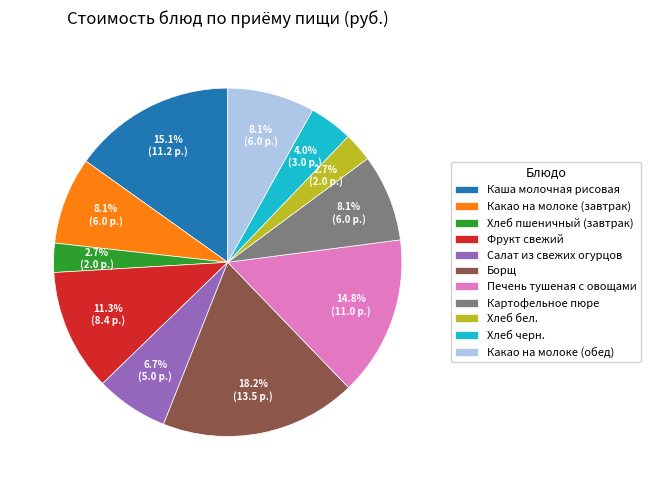

Is there a majority slice in this chart?

No